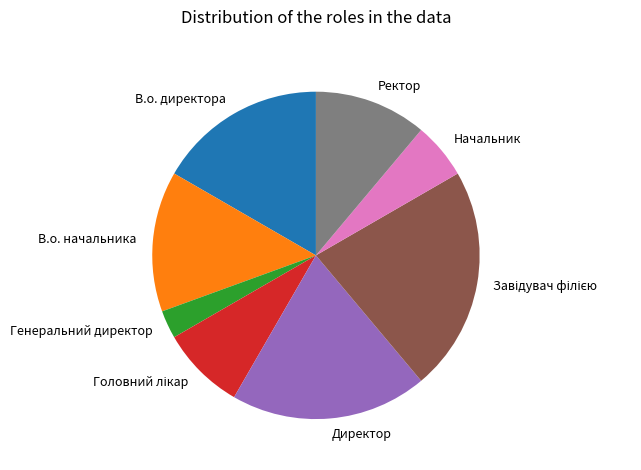

Count the number of slices in the pie.

8